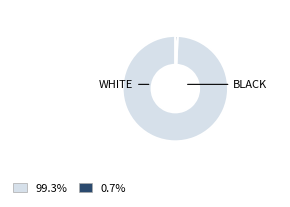

To the nearest percent, what is the average slice percentage?

50%